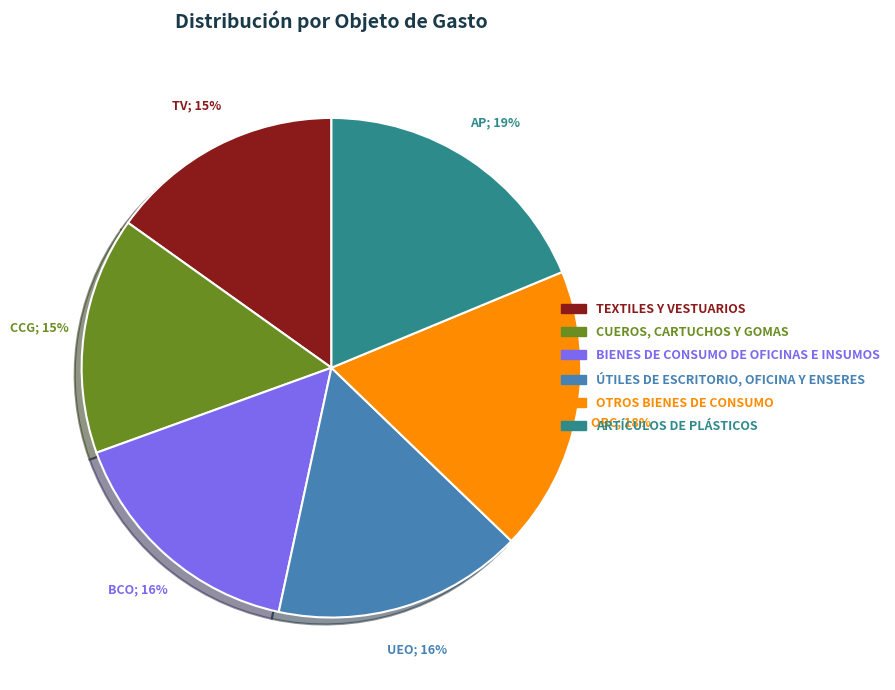

What percentage is the ARTÍCULOS DE PLÁSTICOS slice, to the nearest percent?

19%